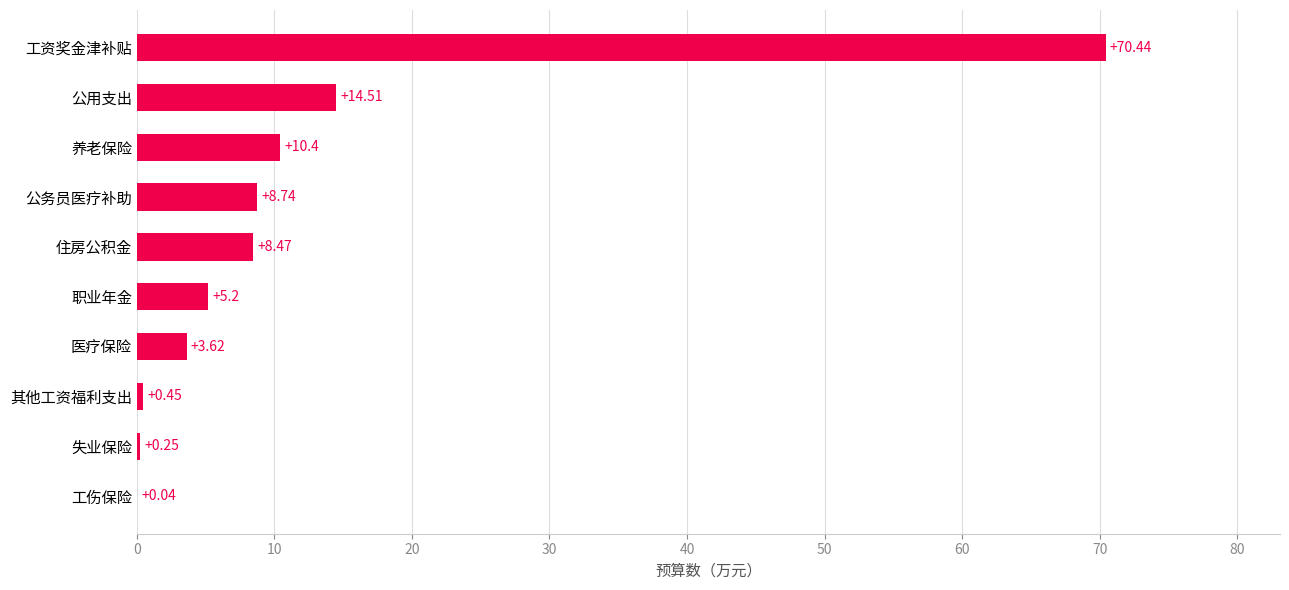

What is the maximum value shown in the chart?

70.4